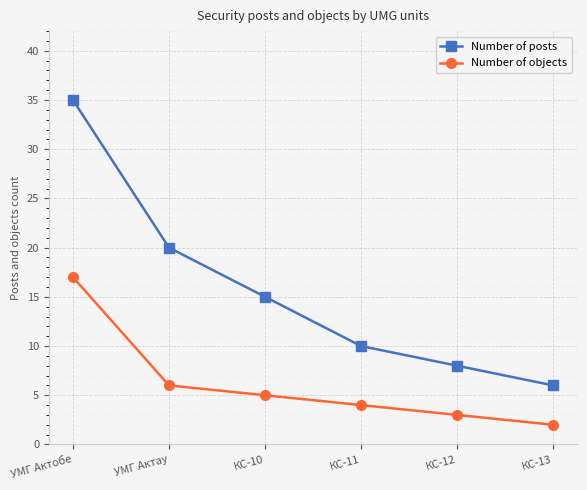

Does the chart have visible grid lines?

Yes